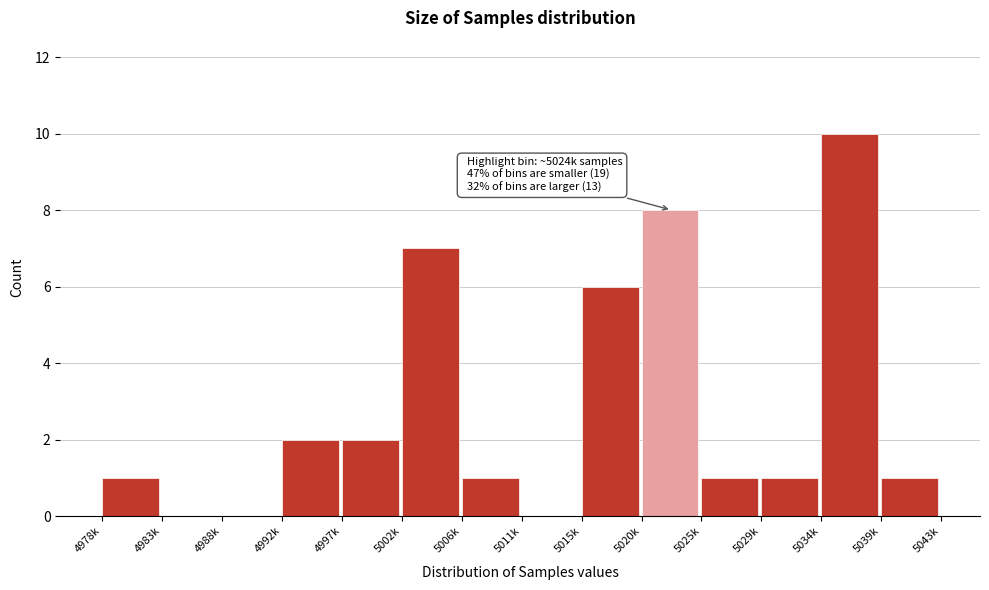

Reading left to right, transcribe all the data shown in this chart.

4978k=1	4983k=0	4988k=0	4992k=2	4997k=2	5002k=7	5006k=1	5011k=0	5015k=6	5020k=8	5025k=1	5029k=1	5034k=10	5039k=1